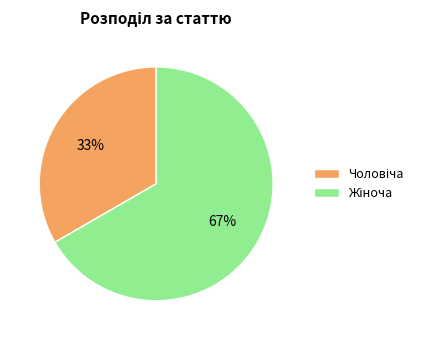

Does any single category account for the majority?

Yes